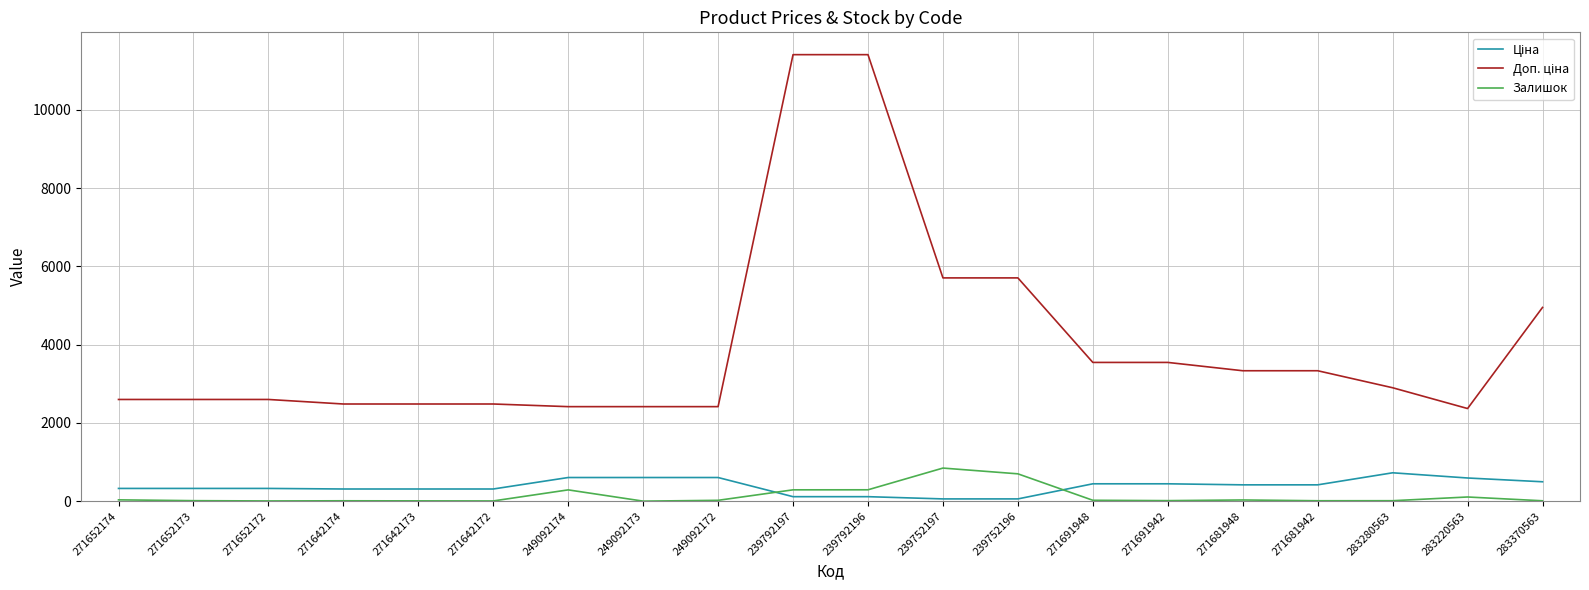

What is the greatest value displayed?

11410.0